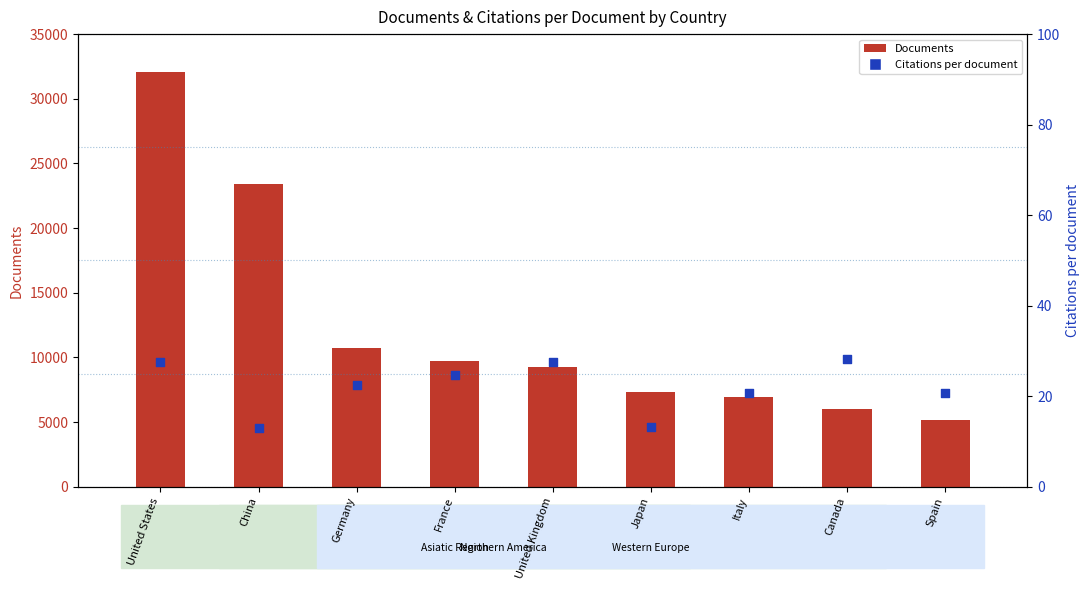

Which series has the largest total across all categories?

Documents